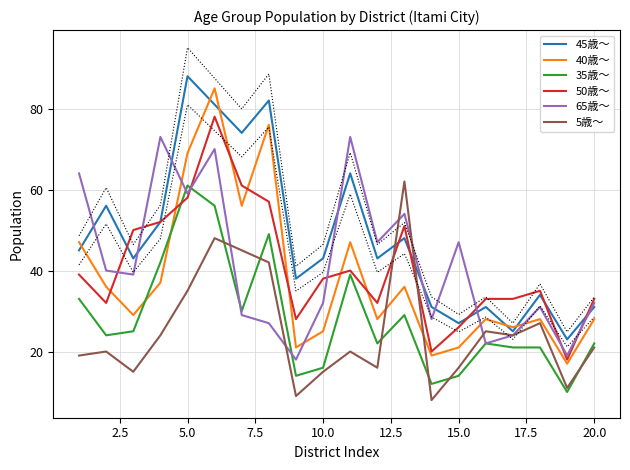

True or false: 35歳〜 and 65歳〜 intersect in this chart.

True